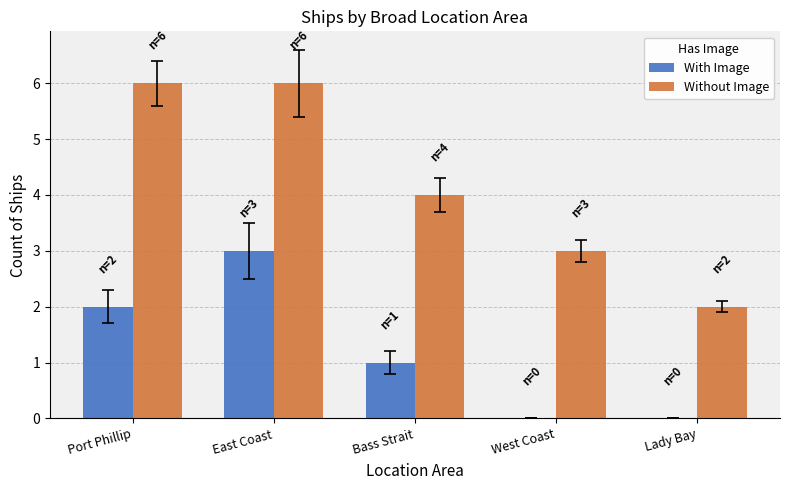

At which label is With Image closest to 1?

Bass Strait